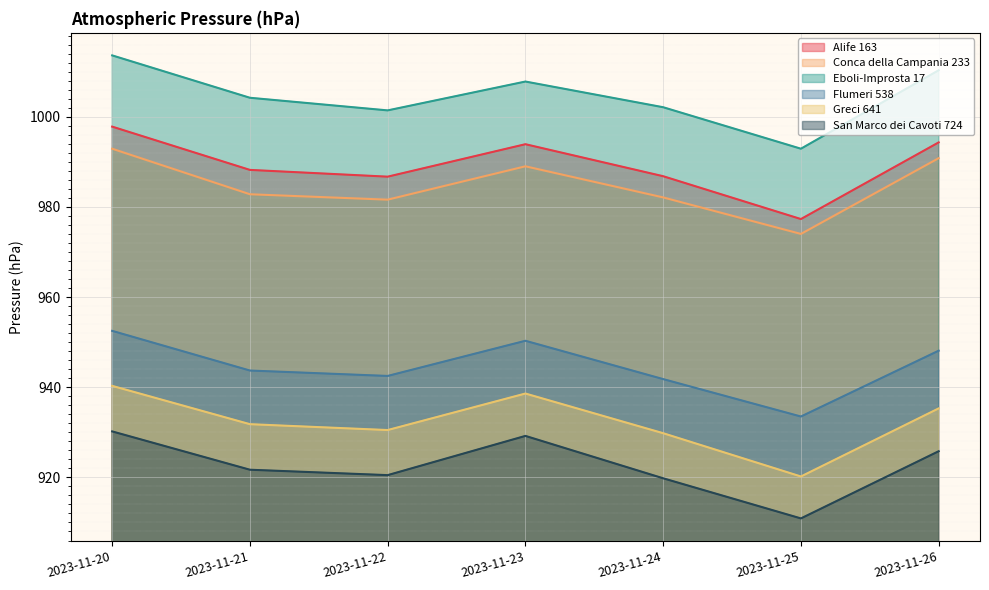

Which has a higher value, 2023-11-26 or 2023-11-25?

2023-11-26